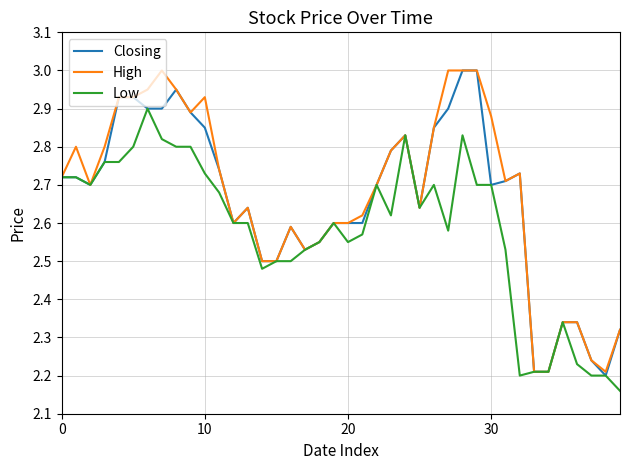

What is the difference between the second highest and second lowest values in the Low series?

0.6